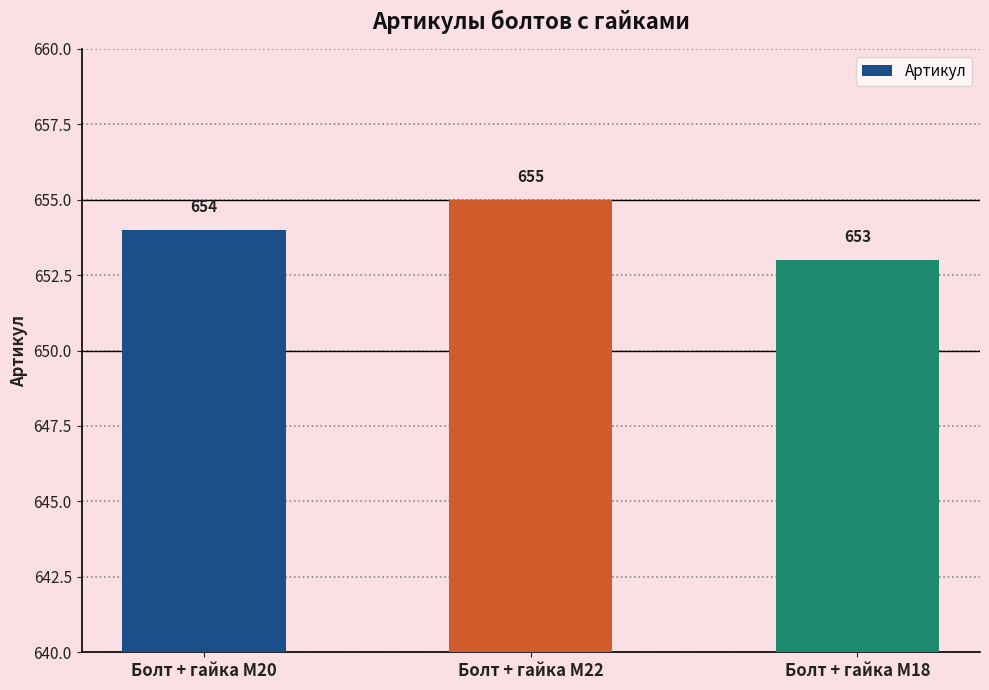

List the labels in order of value, largest first.

Болт + гайка M22, Болт + гайка M20, Болт + гайка M18